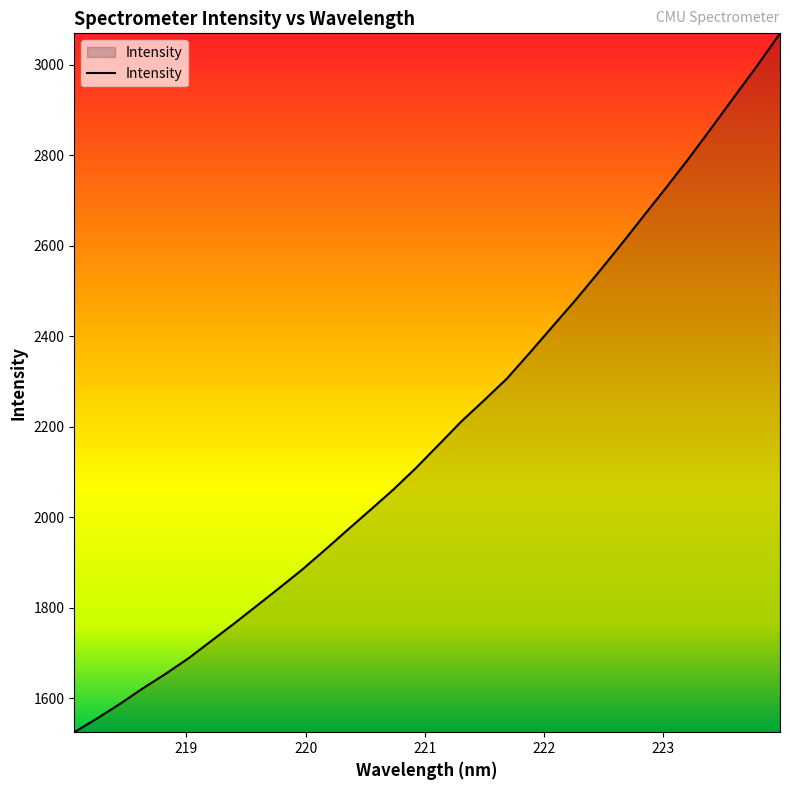

What is the difference between the maximum and minimum values?

1545.5